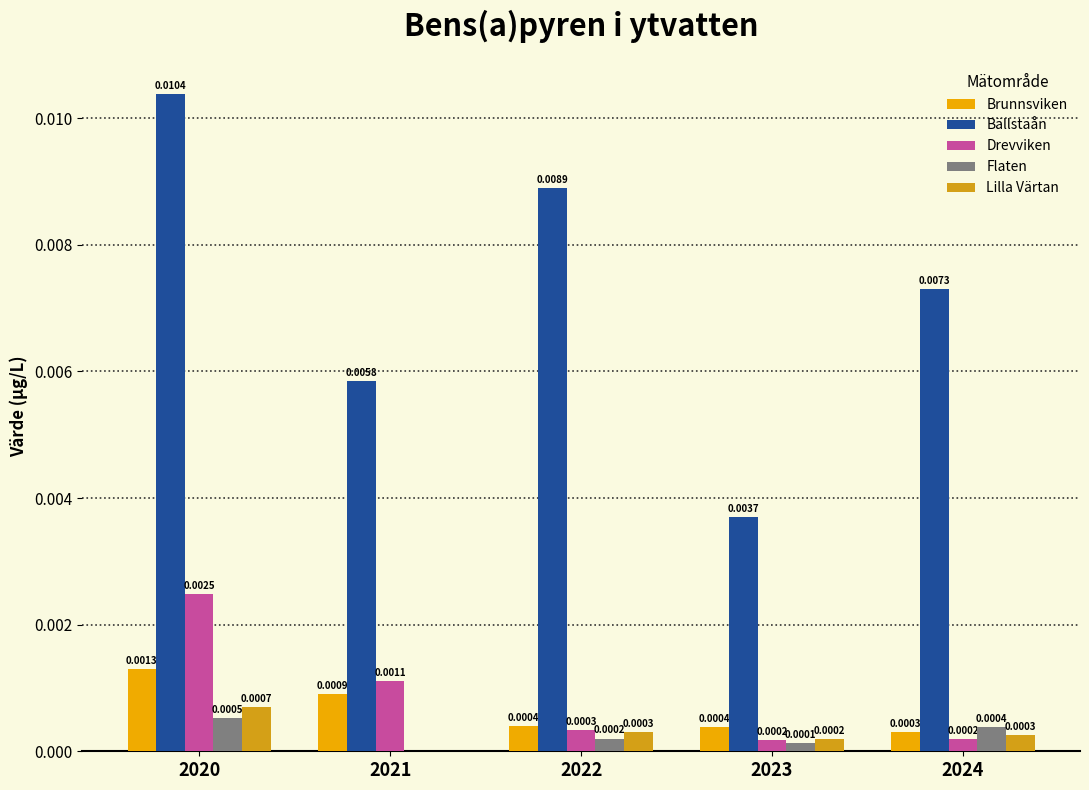

List the series in order of their peak value, lowest first.

Flaten, Lilla Värtan, Brunnsviken, Drevviken, Bällstaån